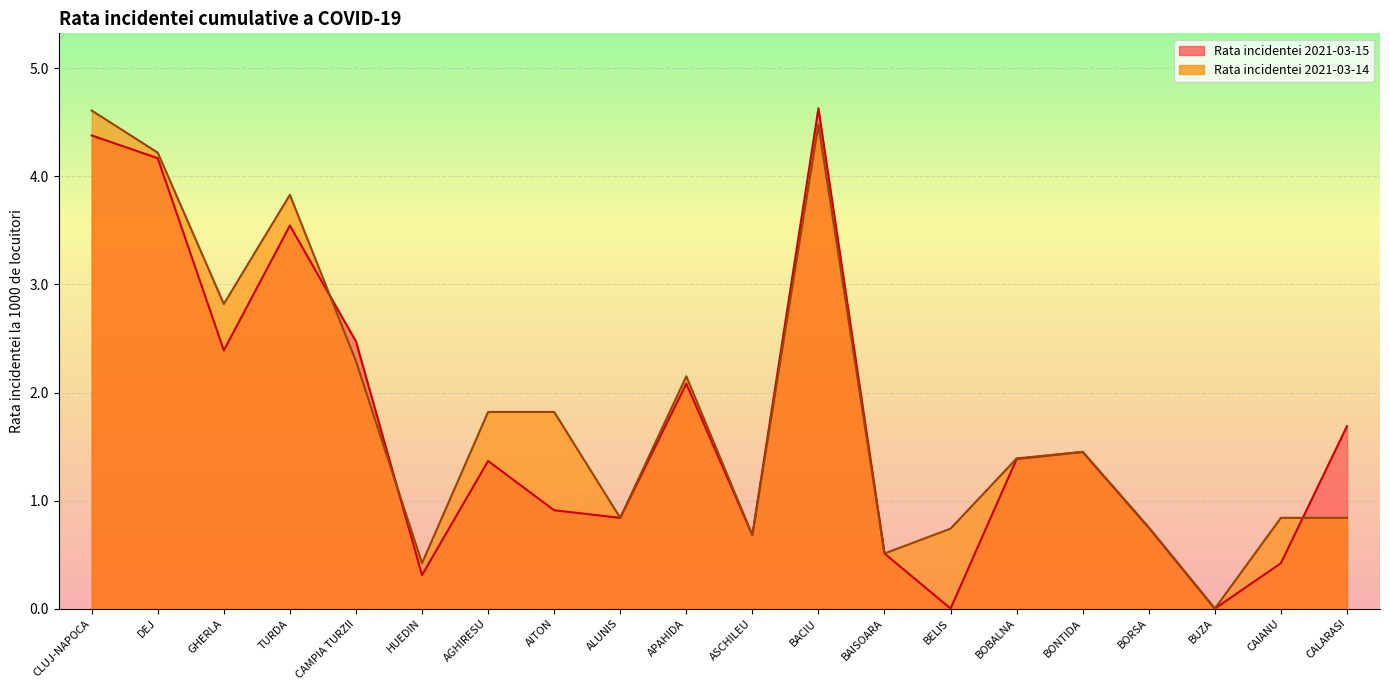

Which series changed the most between CAMPIA TURZII and BORSA?

Rata incidentei 2021-03-15